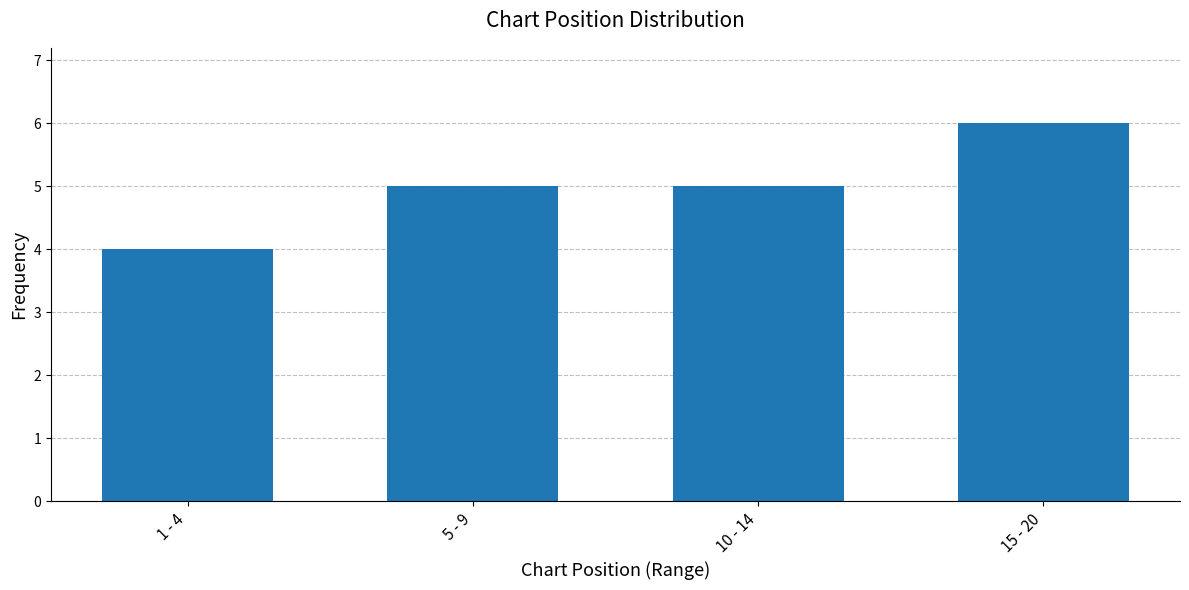

Reading right to left, list all the values displayed in this chart.

15 - 20=6	10 - 14=5	5 - 9=5	1 - 4=4